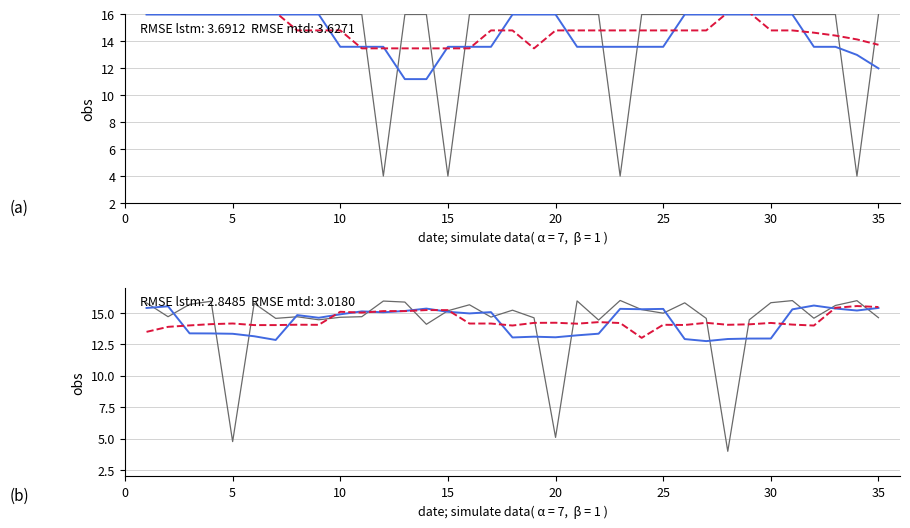

Which series has the largest total across all categories?

mtd